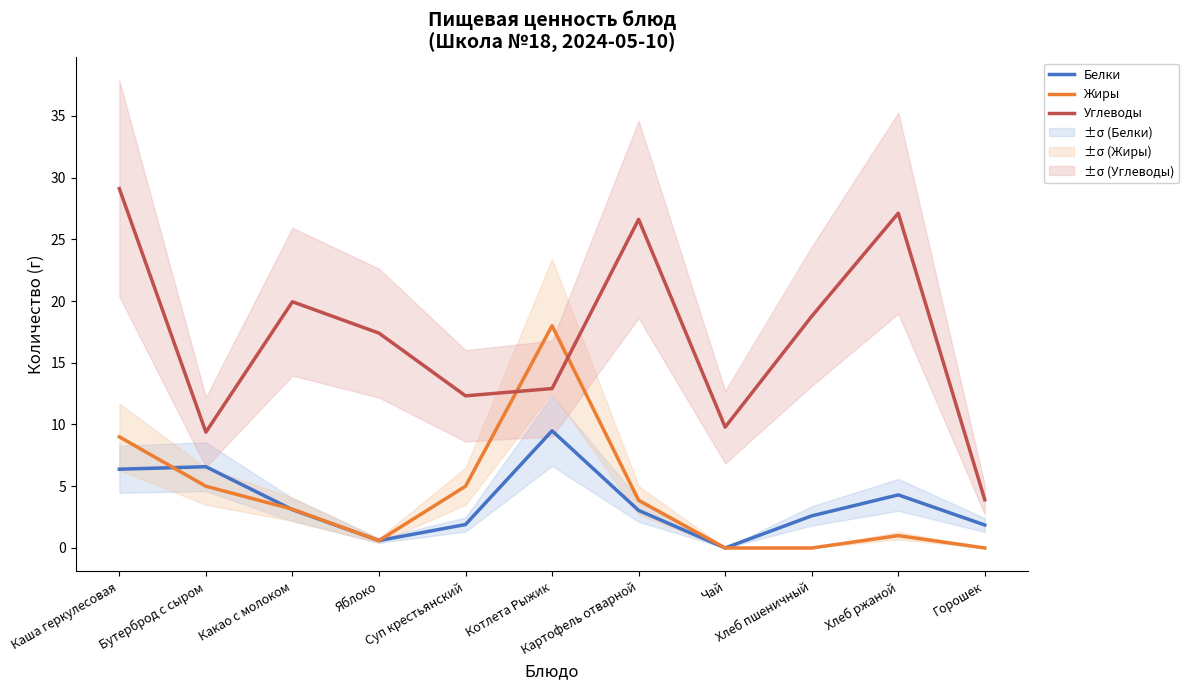

What is the sum of all Белки values?

39.9